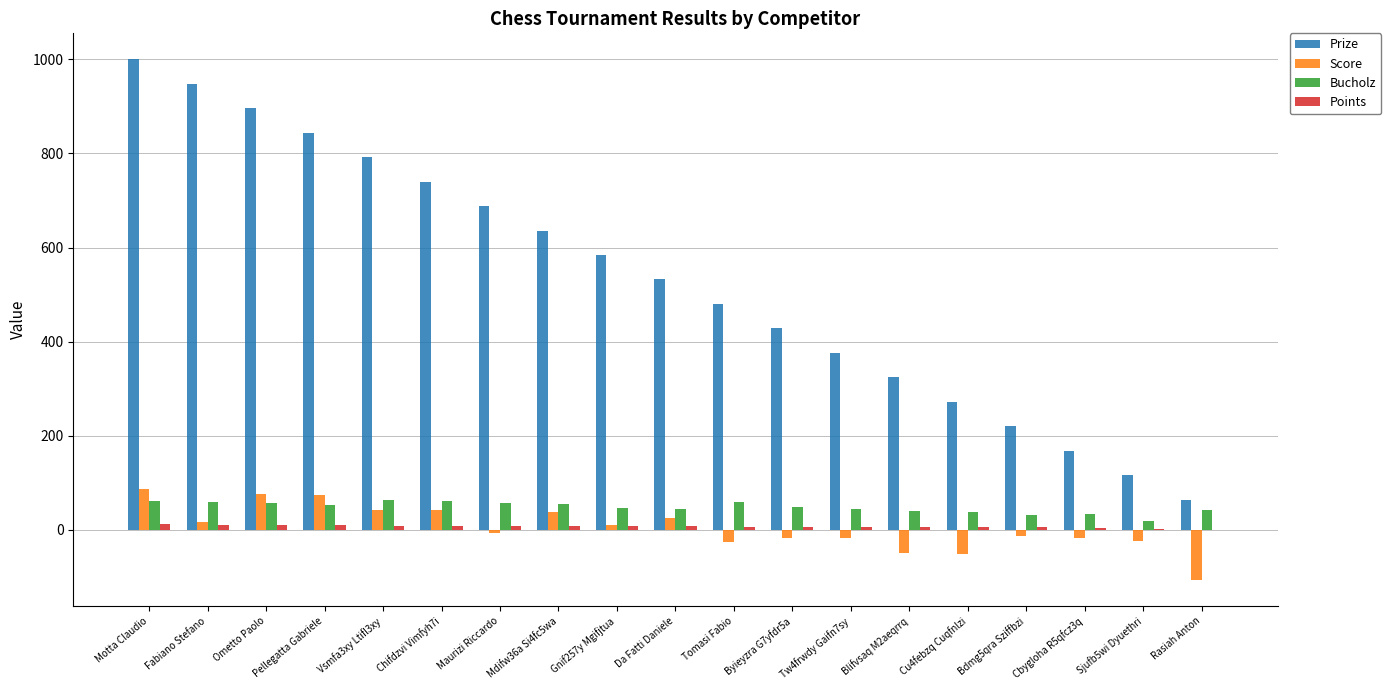

True or false: Prize has a value of 1212 at Chifdzvi Vimfyh7i.

False